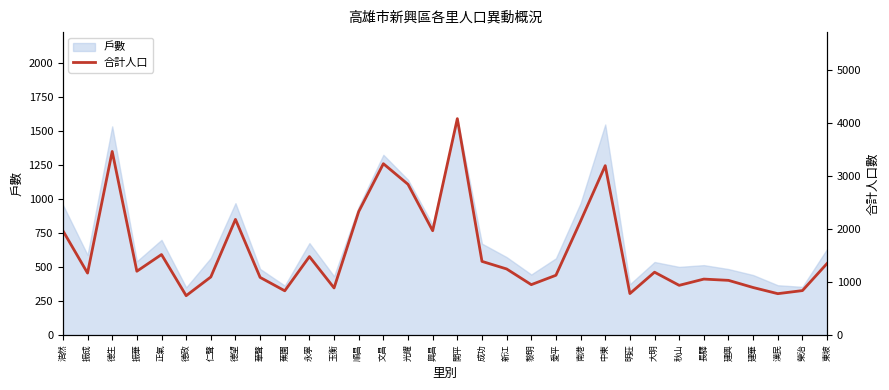

List the labels in order of value, smallest first.

德政, 漢民, 明莊, 蕉園, 榮治, 玉衡, 建華, 秋山, 黎明, 建興, 長驛, 華聲, 仁聲, 愛平, 振成, 大明, 振華, 新江, 東坡, 成功, 永寧, 正氣, 浩然, 興昌, 南港, 德望, 順昌, 光耀, 中東, 文昌, 德生, 開平